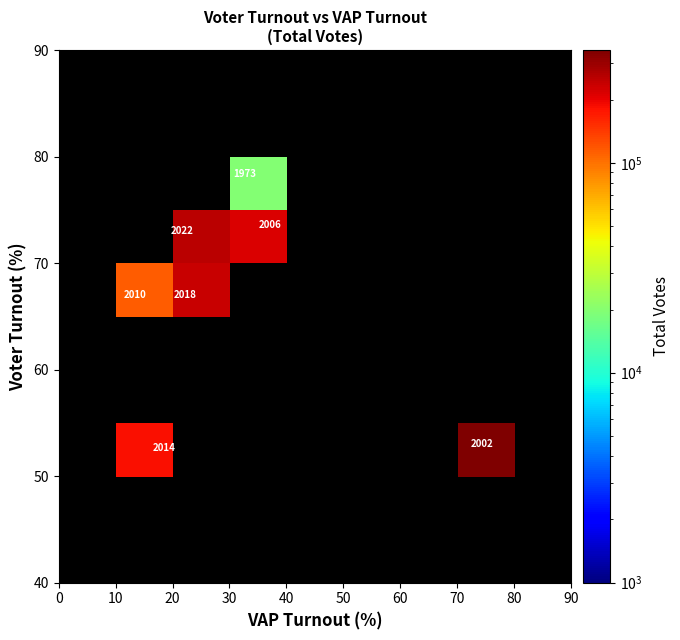

How many distinct data groups are displayed?

10